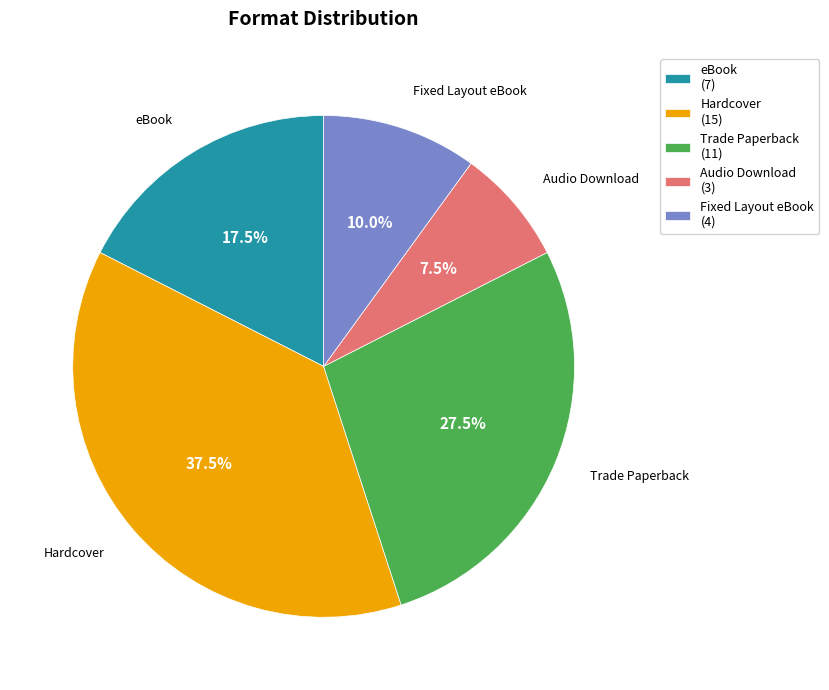

Which category has the smallest portion of the pie?

Audio Download